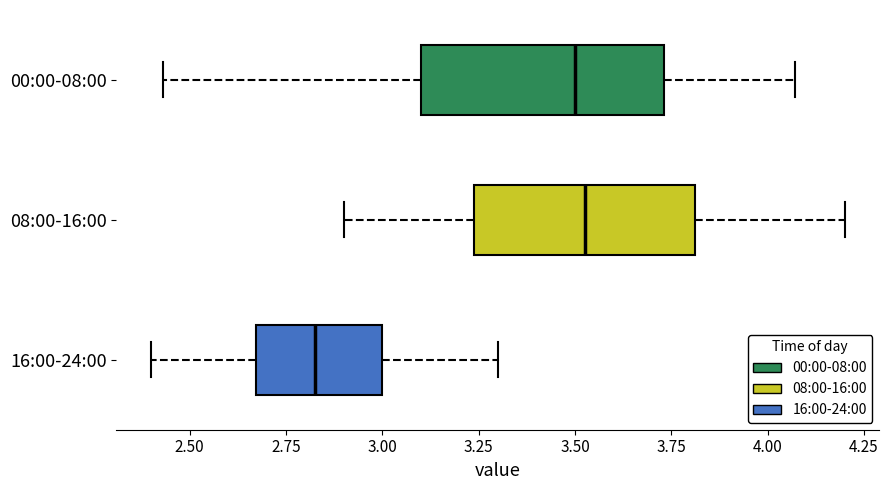

Reading bottom to top, transcribe this box plot: for each box, give where its median line is, the range the box spans, and where its two whiskers end, as read against the x-axis. The values are not printed on the chart, so give them approximately, as read against the axis.

16:00-24:00: median 2.85, box 2.65 to 3.00, whiskers 2.40 to 3.30
08:00-16:00: median 3.55, box 3.25 to 3.80, whiskers 2.90 to 4.20
00:00-08:00: median 3.50, box 3.10 to 3.75, whiskers 2.45 to 4.05